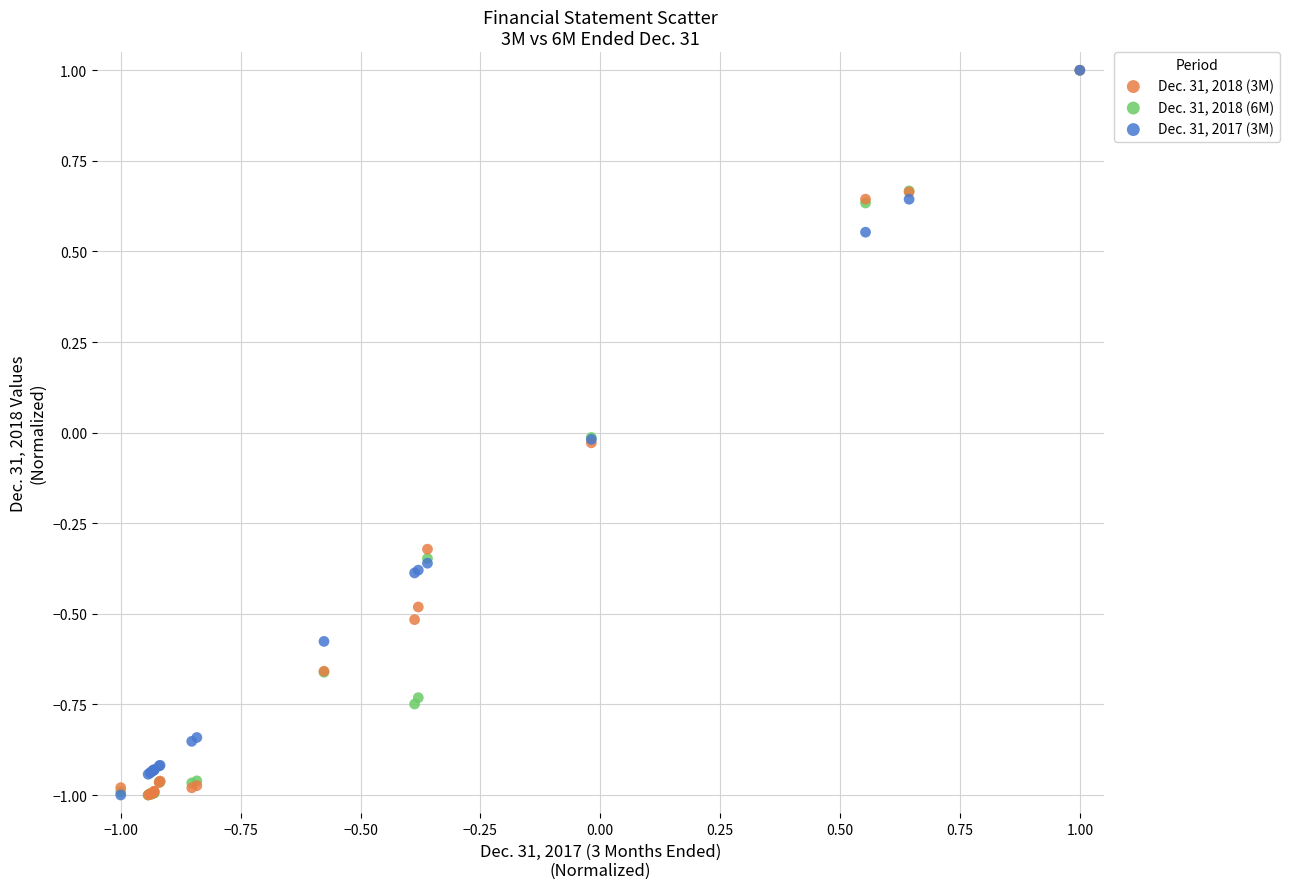

What are all the series names shown in the legend?

Dec. 31, 2018 (3M), Dec. 31, 2018 (6M), Dec. 31, 2017 (3M)